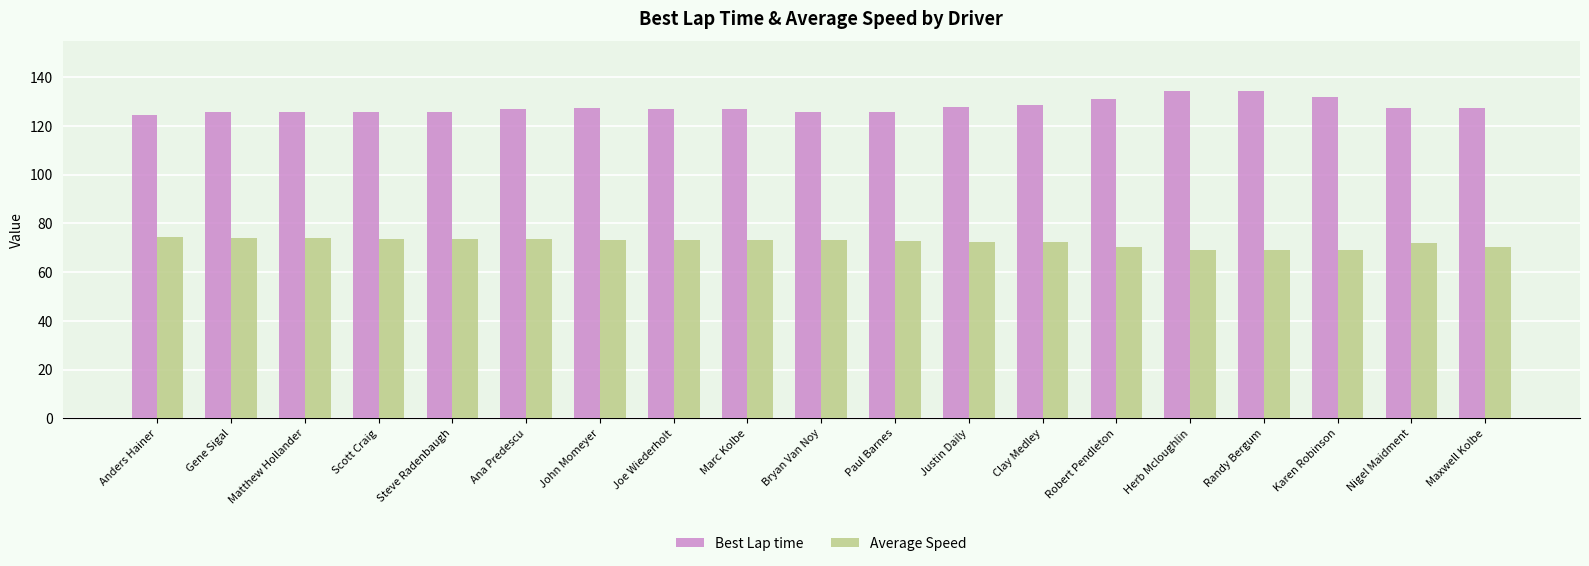

What is the label of the 15th bar from the left?

Herb Mcloughlin